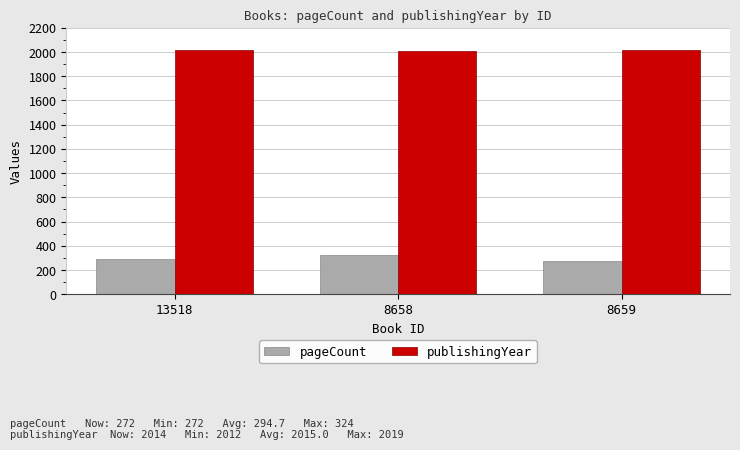

Rank the series at 13518 from lowest to highest value.

pageCount, publishingYear